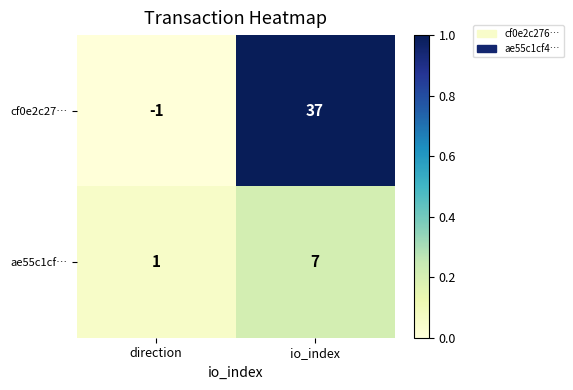

Reading left to right, transcribe all the data shown in this chart.

cf0e2c27…: direction=-1	io_index=37
ae55c1cf…: direction=1	io_index=7